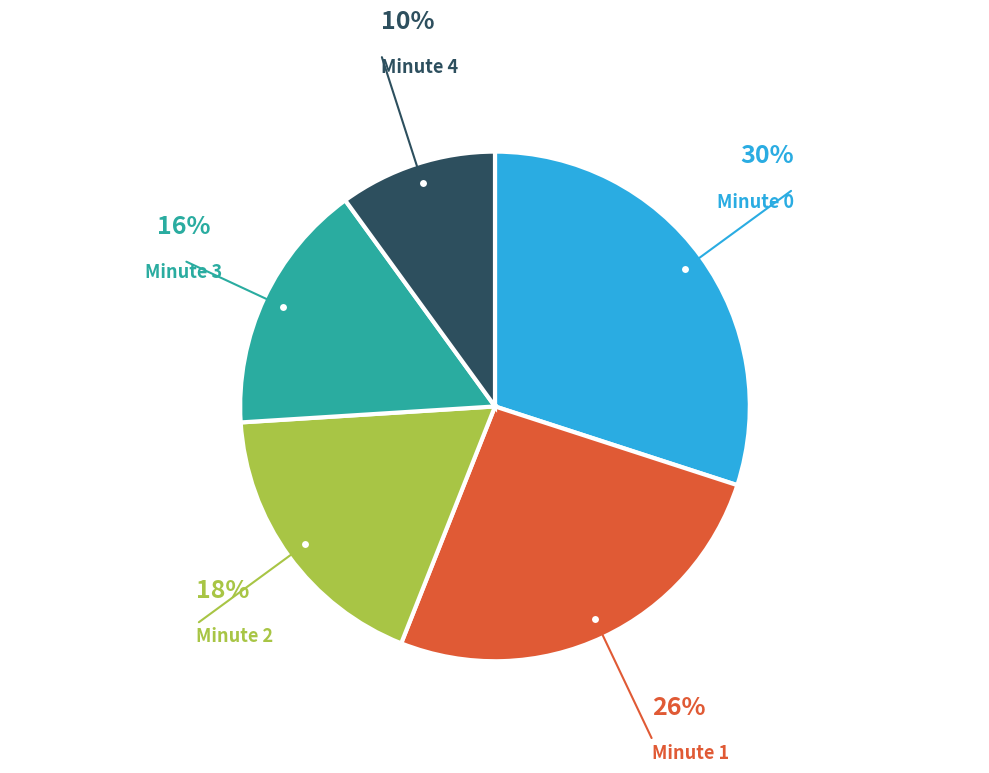

To the nearest percent, what is the average slice percentage?

20%